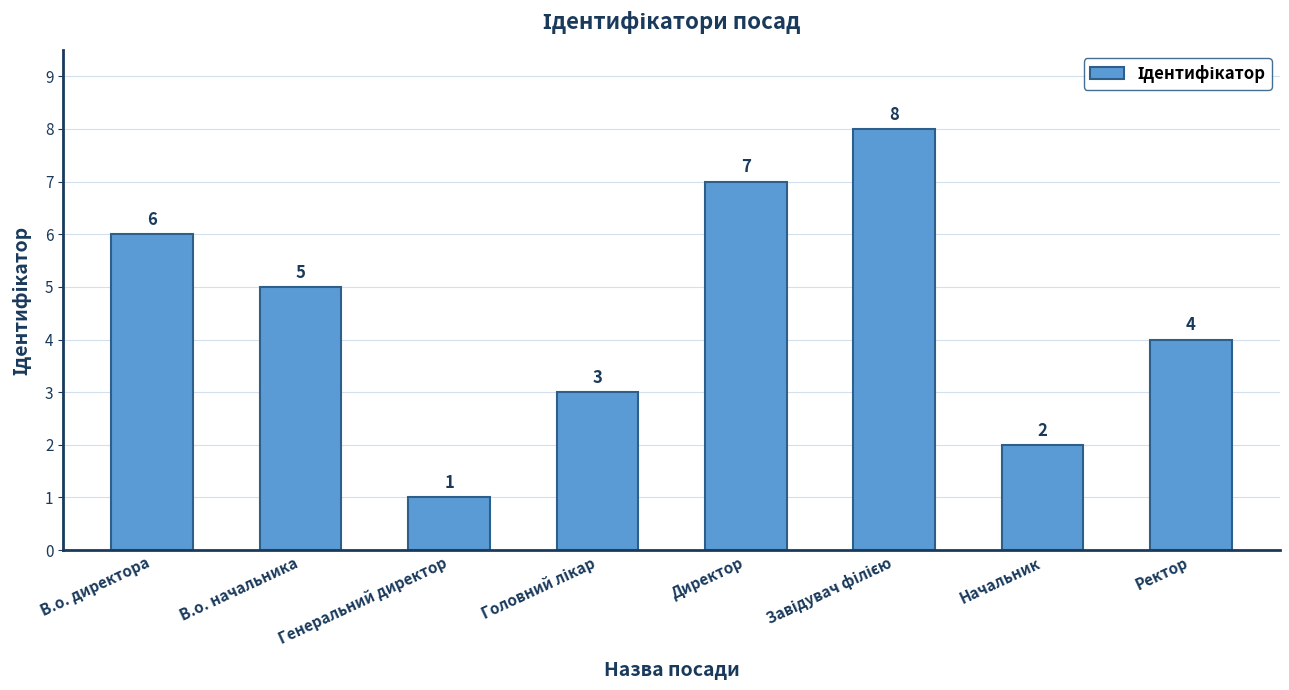

Which label corresponds to the smallest value in the chart?

Генеральний директор